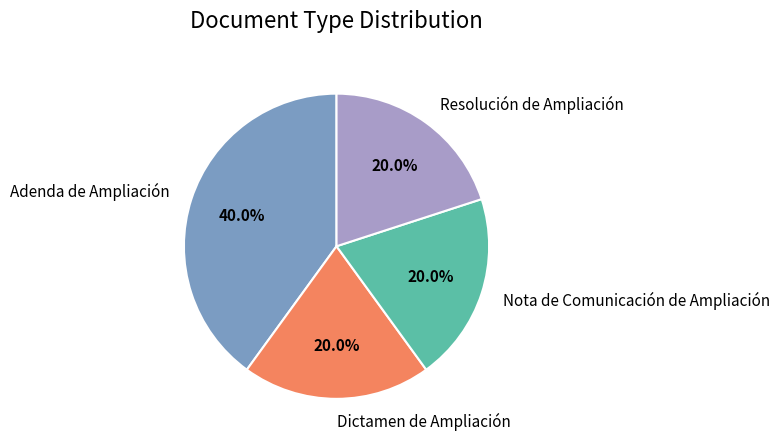

Is there a majority slice in this chart?

No